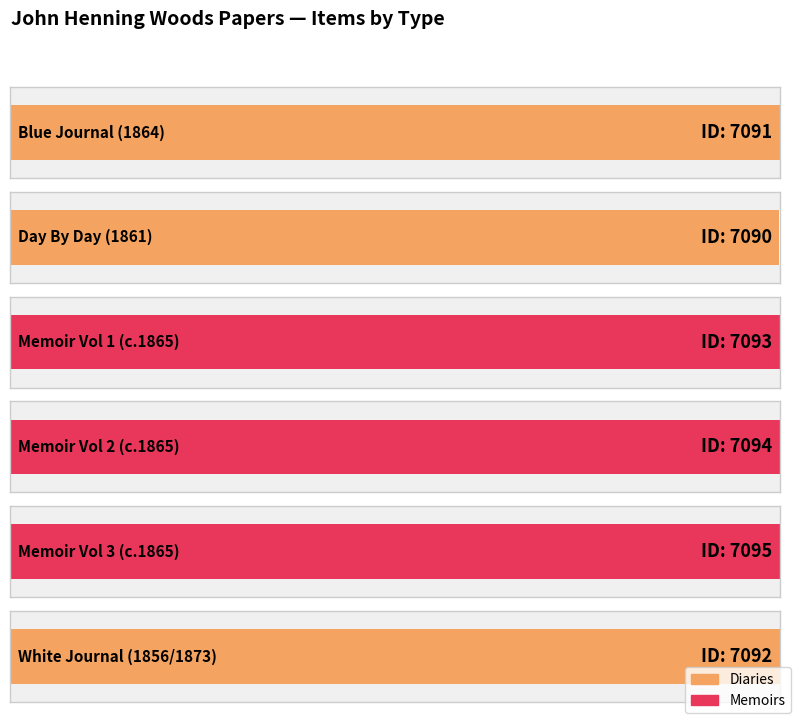

What is the average value of the Diaries series?

7091